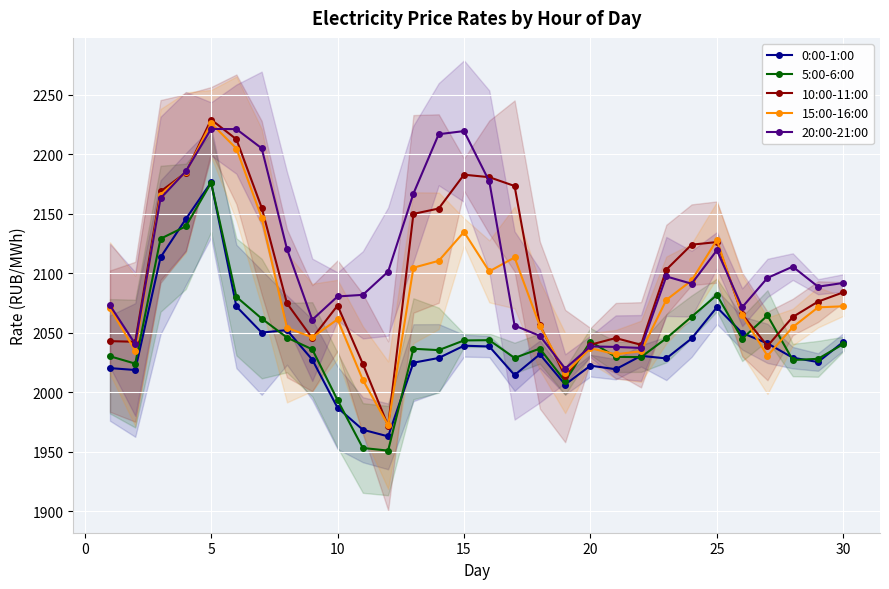

True or false: 10:00-11:00 has more than 1 points higher than both neighbors.

True